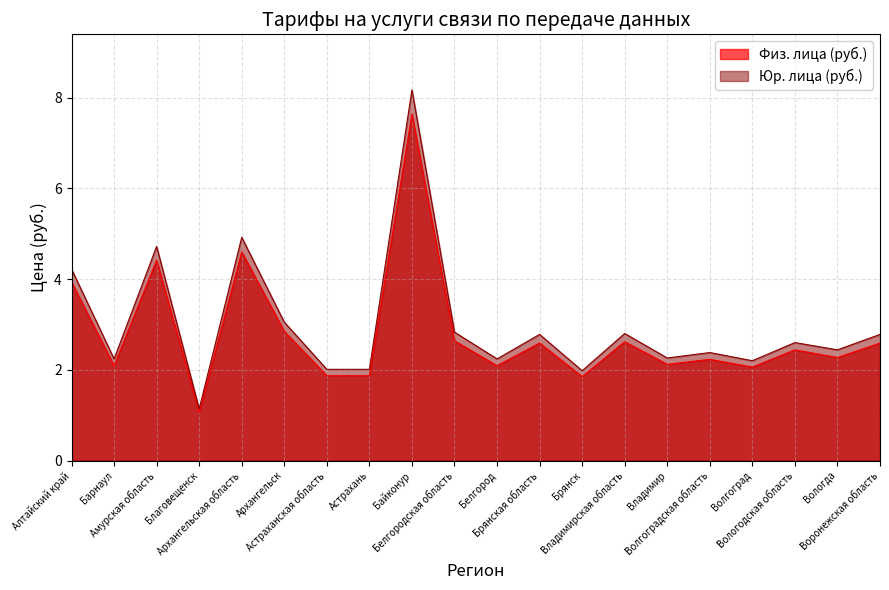

Rank the series by their maximum value, from highest to lowest.

Юр. лица (руб.), Физ. лица (руб.)